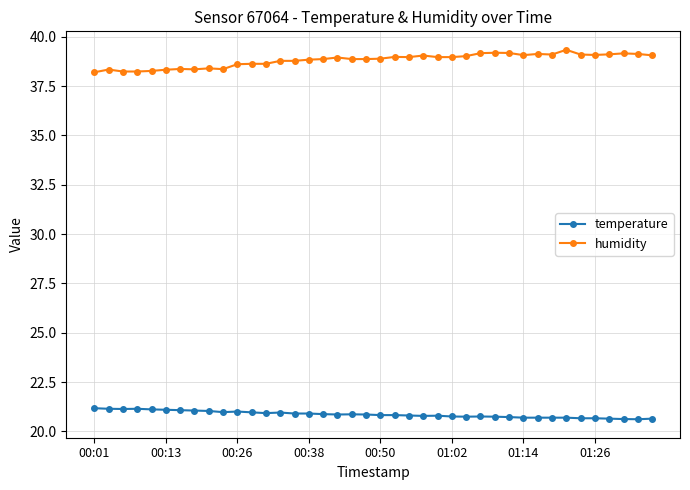

What are all the series names shown in the legend?

temperature, humidity